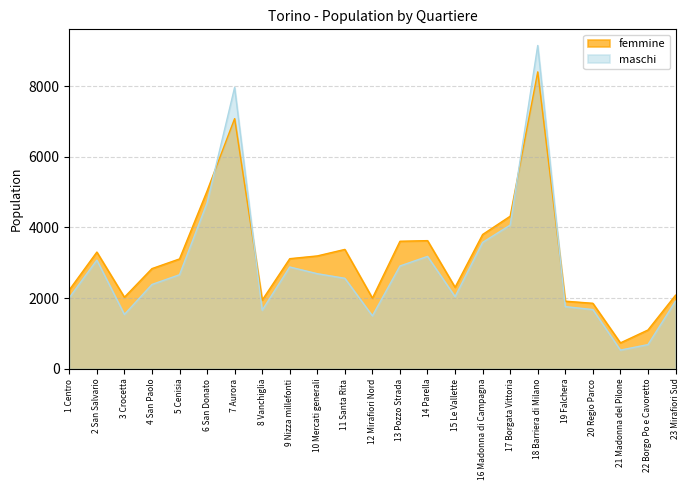

True or false: maschi has more than 1 interior local peaks.

True